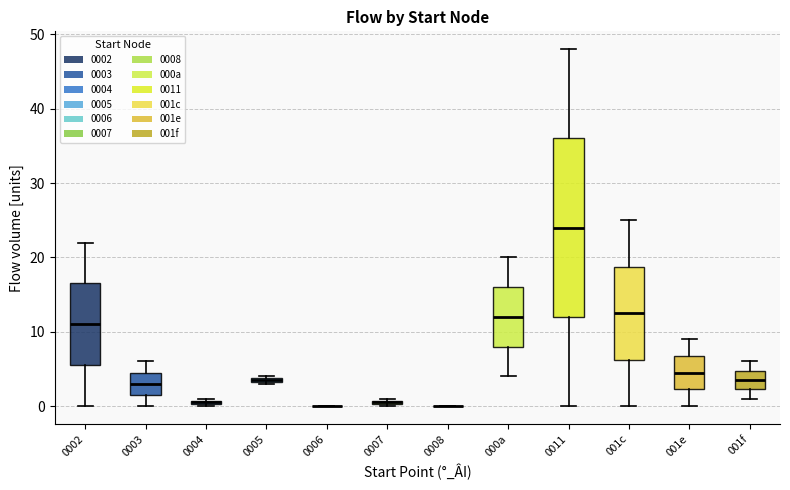

Where is the lower edge of the box for 001f on the y-axis? The values are not printed on the chart, so give them approximately, as read against the axis.

2